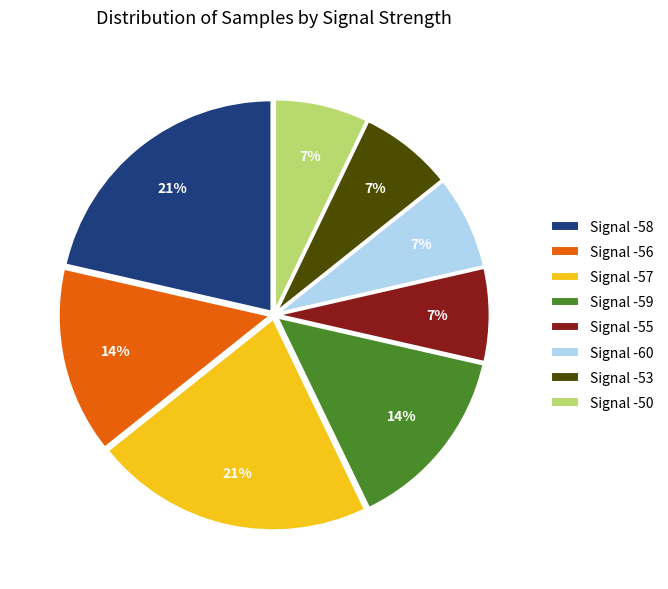

Is there any slice that represents more than half of the pie?

No